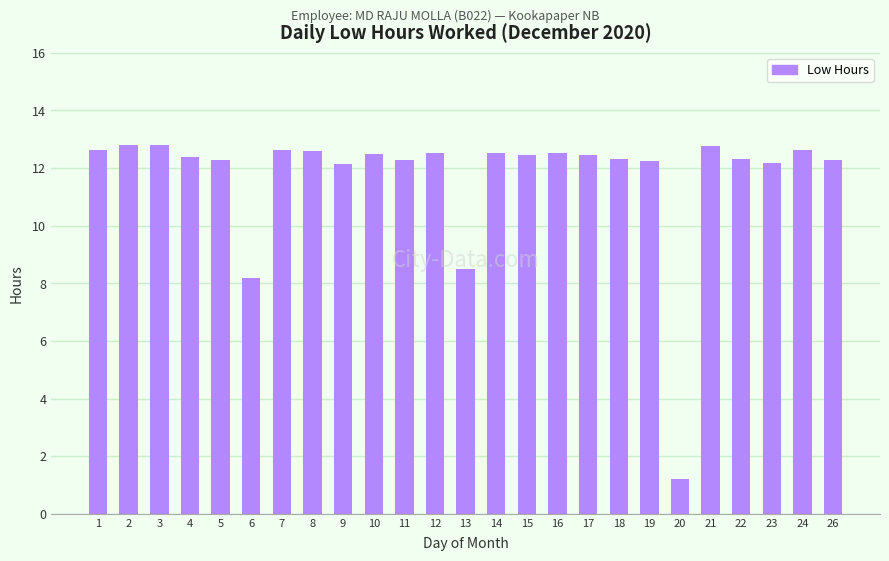

What is the sum of the values at 13 and 15?

21.0